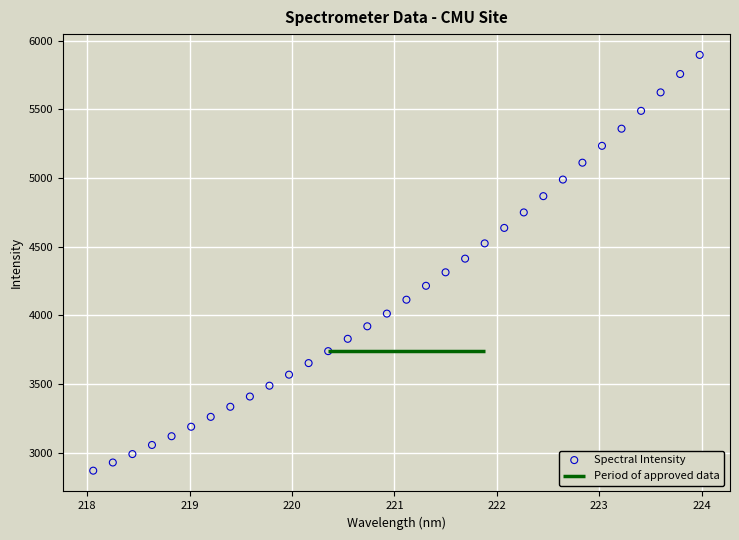

What is the range of Y values (max minus min)?

3027.7